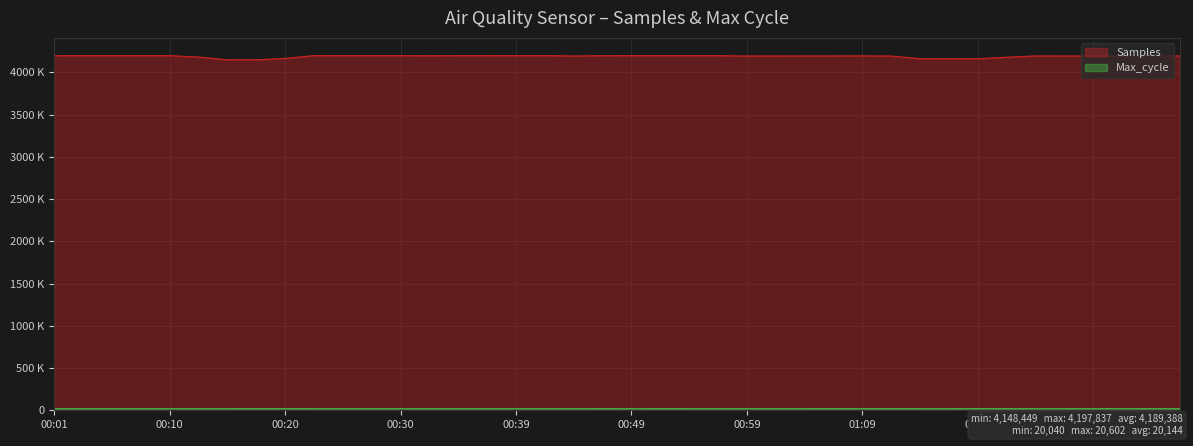

Which series has the largest total across all categories?

Samples